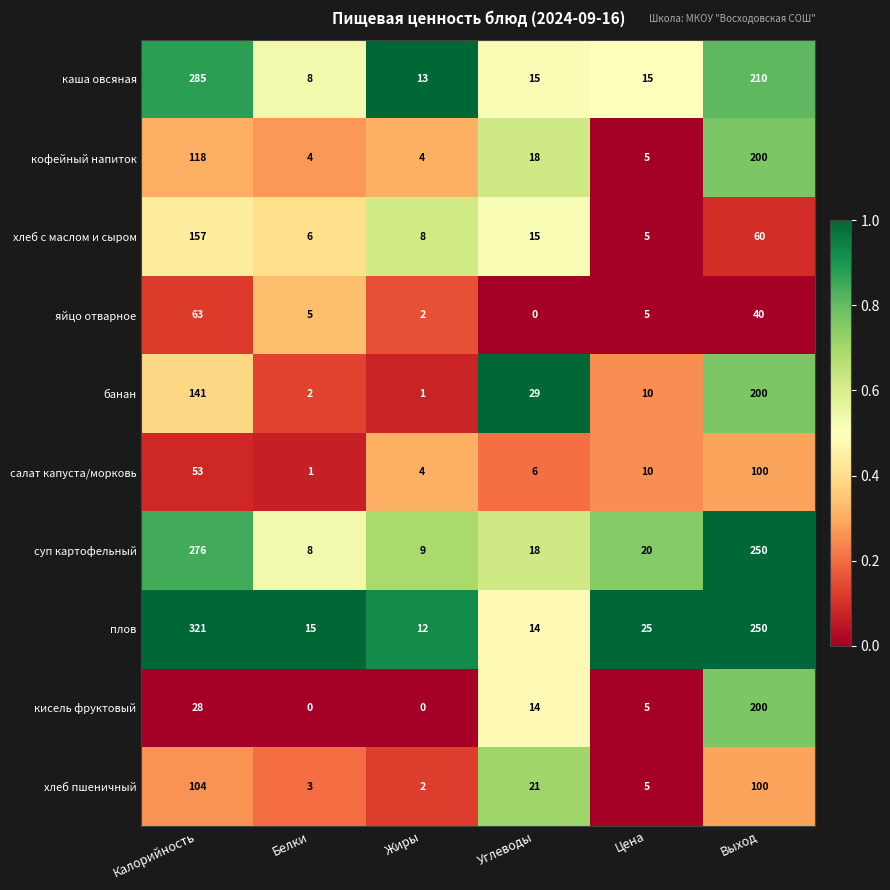

Which series has the largest total across all categories?

плов